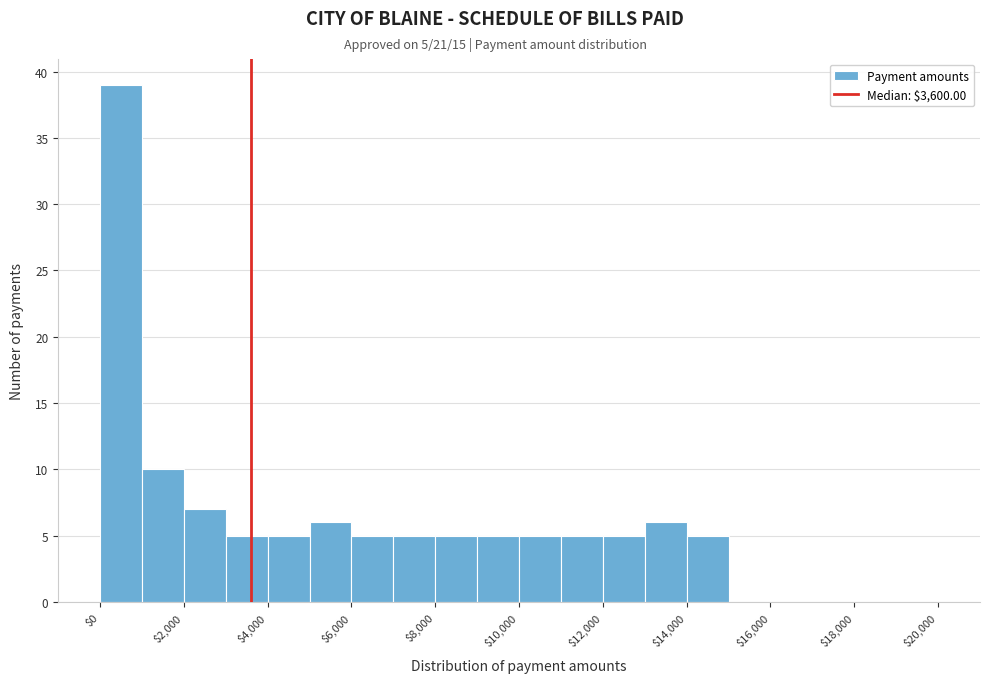

Over which range of the x-axis is the bar tallest?

0 to 1000